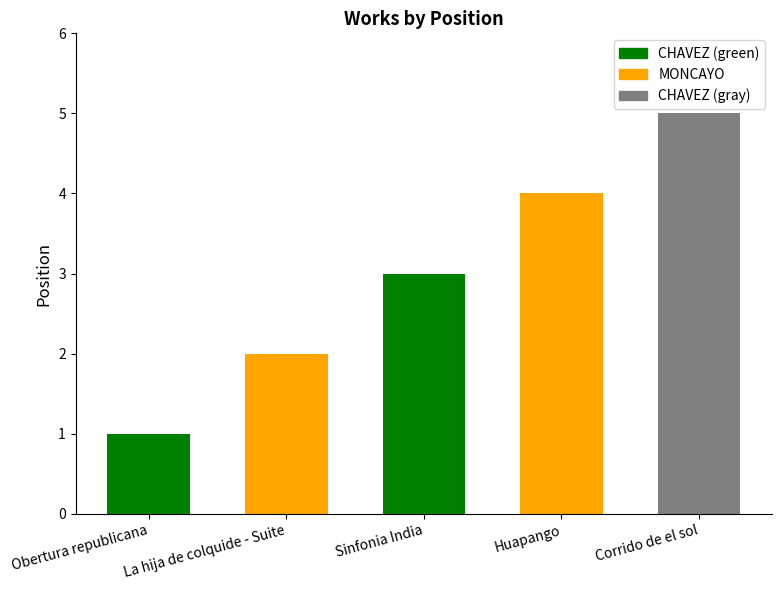

Count the values in the range 2 to 4.

3